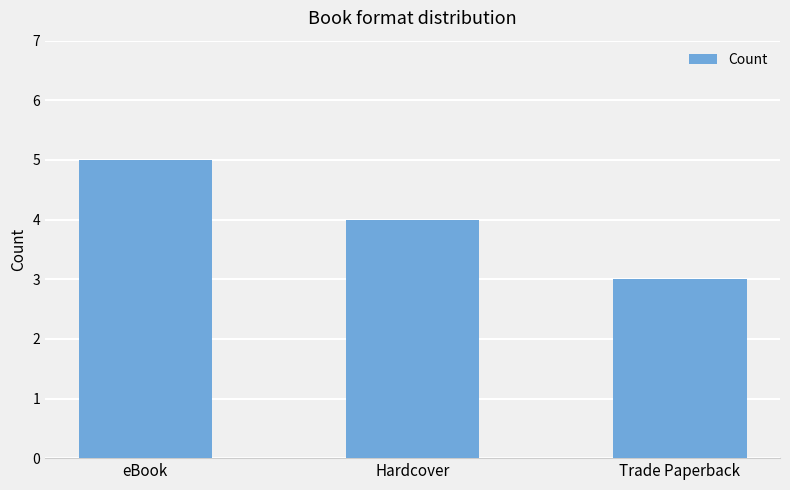

Which category has the lowest value across all series?

Trade Paperback